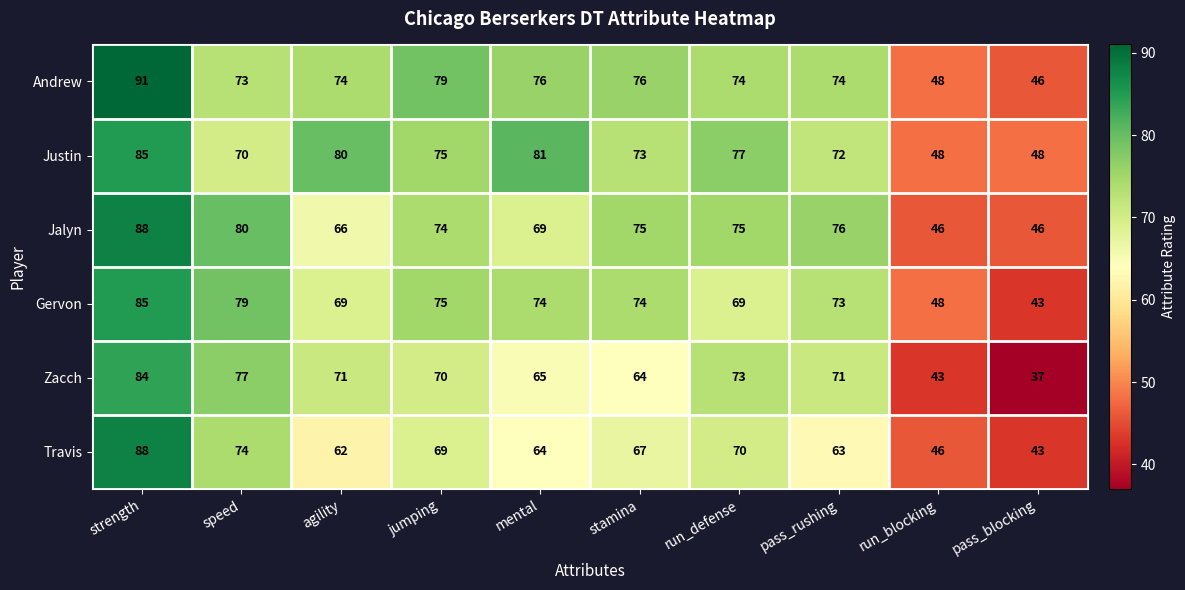

Which category has the lowest value across all series?

pass_blocking